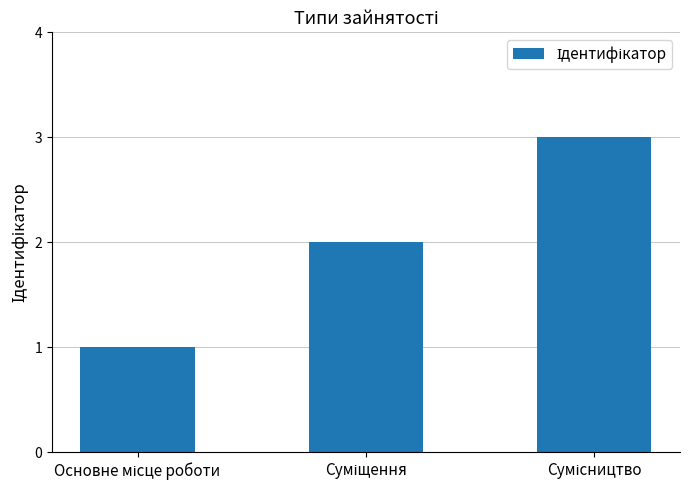

What is the sum of all values?

6